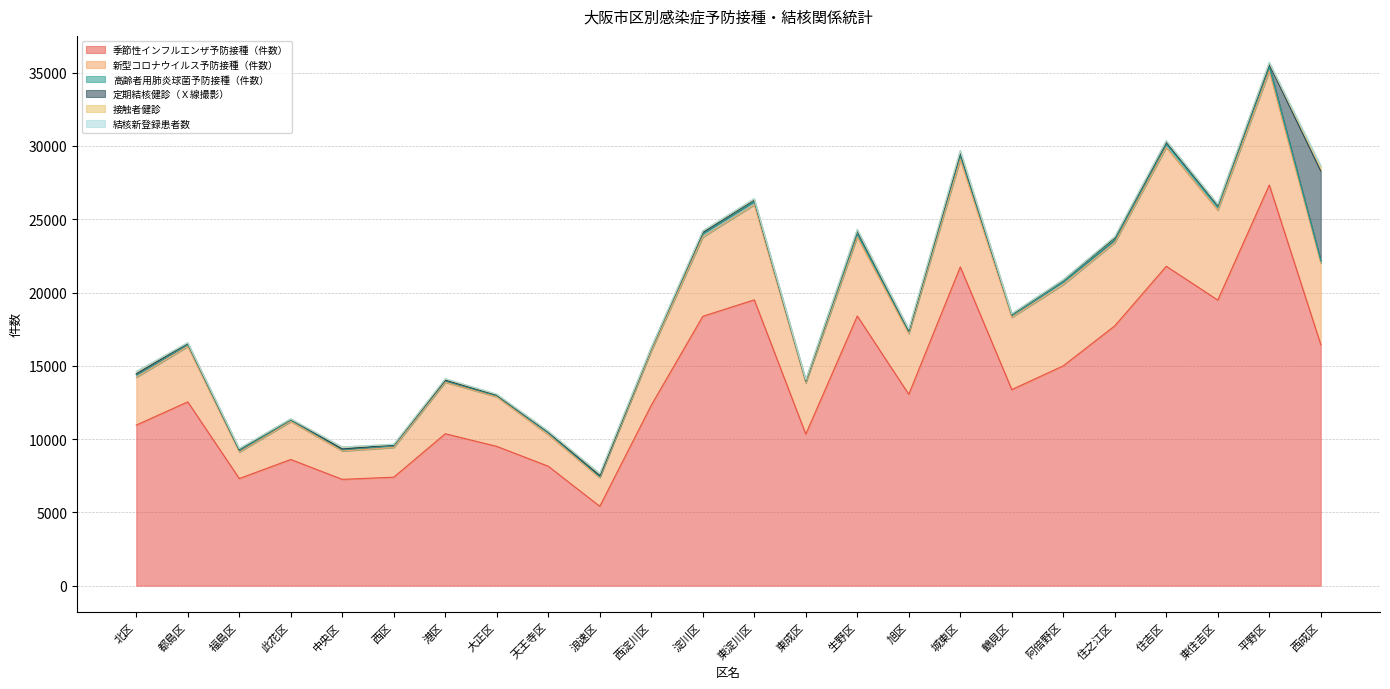

How many lines are shown in the chart?

6